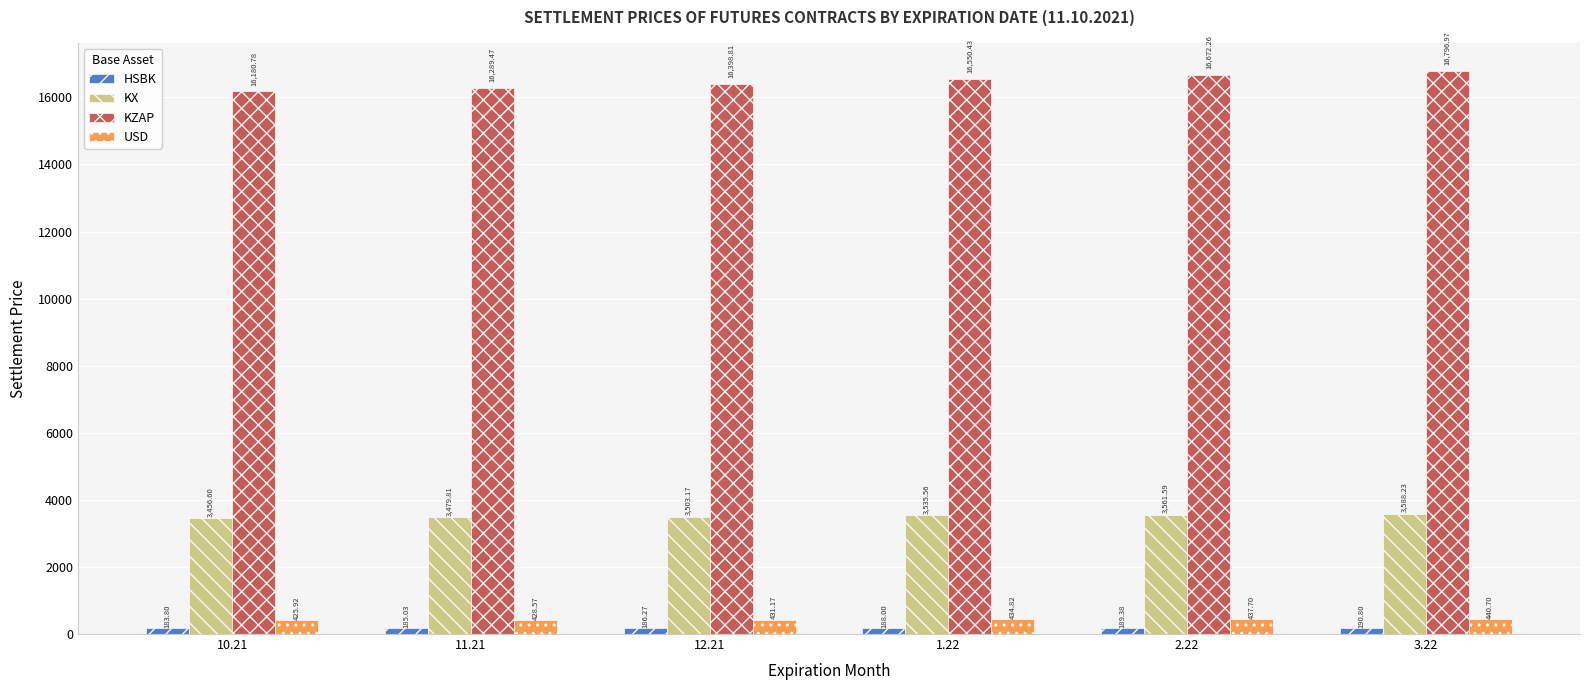

Rank the categories by USD value from highest to lowest.

3.22, 2.22, 1.22, 12.21, 11.21, 10.21